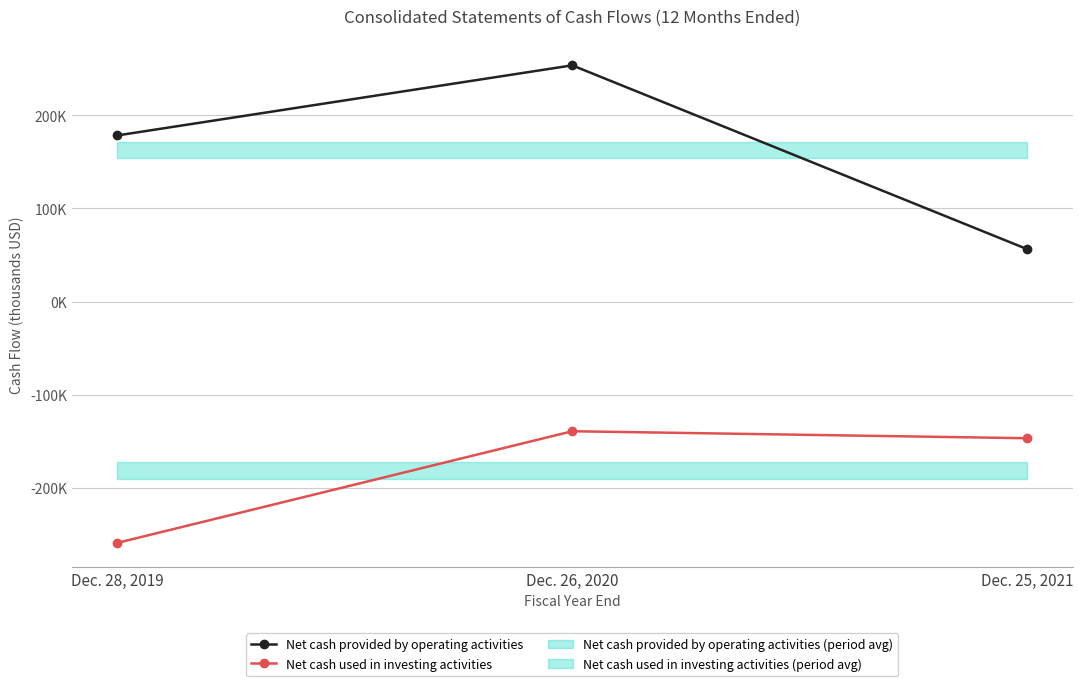

What is the spread (max minus min) of values at Dec. 28, 2019?

437071